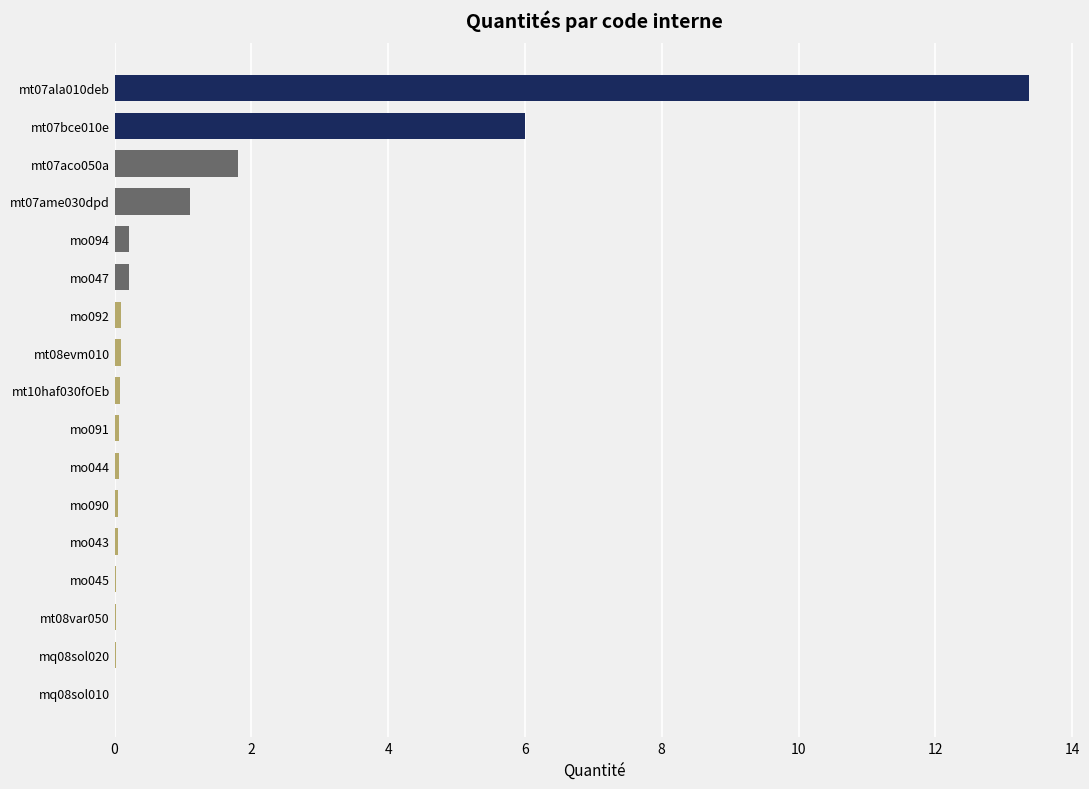

What is the greatest value displayed?

13.4